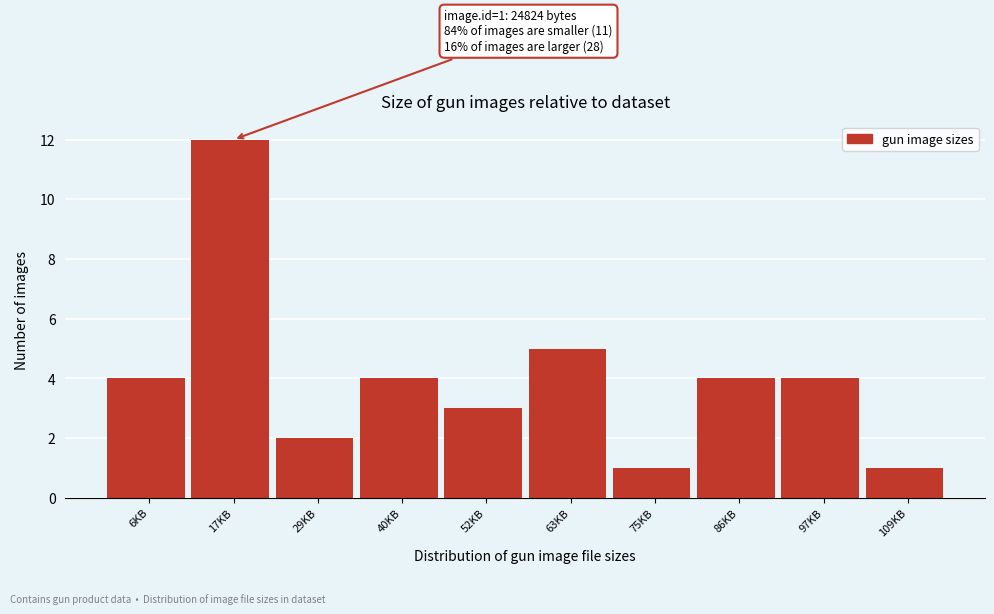

Reading left to right, transcribe all the data shown in this chart.

6KB=4	17KB=12	29KB=2	40KB=4	52KB=3	63KB=5	75KB=1	86KB=4	97KB=4	109KB=1